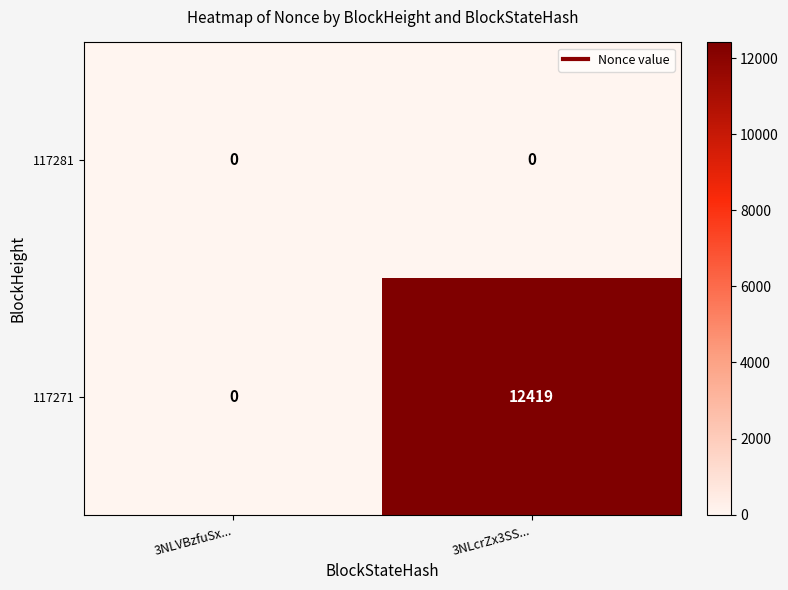

List the series in order of their peak value, lowest first.

117281, 117271